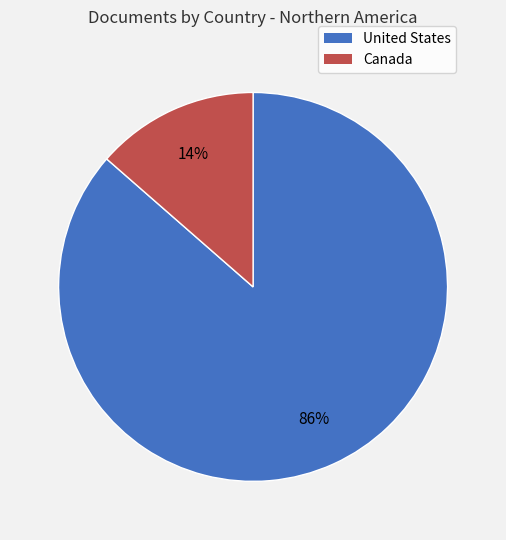

Which slice represents more than half of the pie?

United States